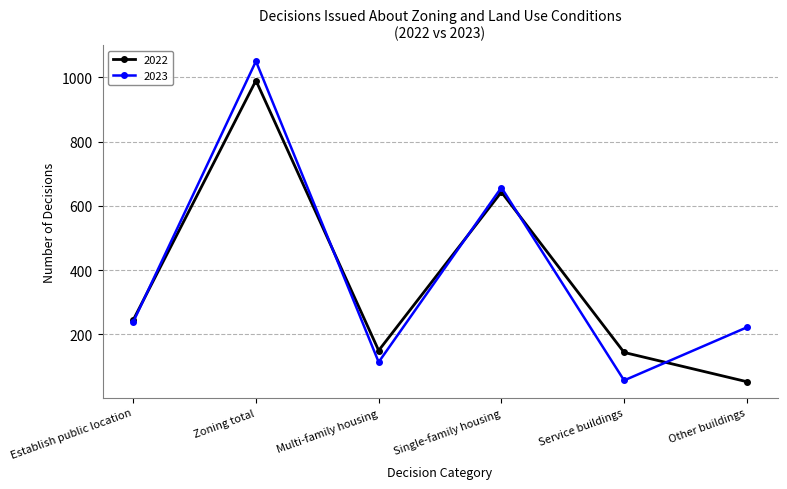

At how many categories does at least one series exceed 73?

6